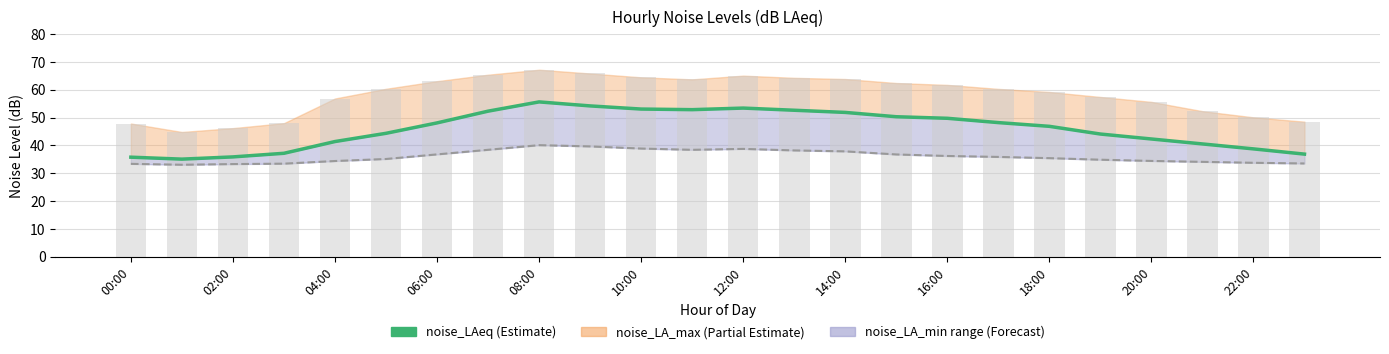

How many groups of bars are there?

24